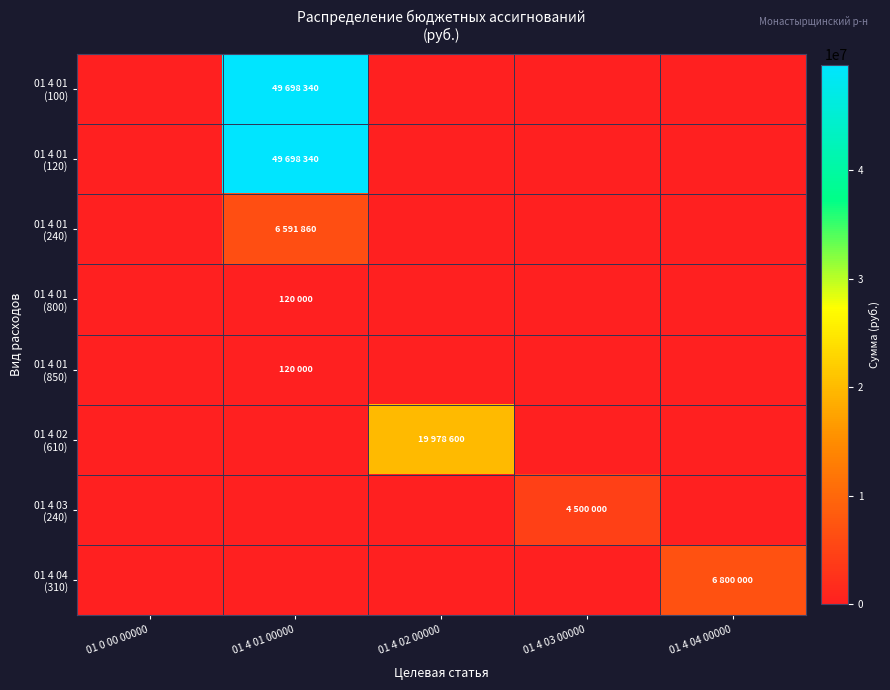

Between 01 4 04 00000 and 01 4 02 00000, which is larger?

01 4 02 00000